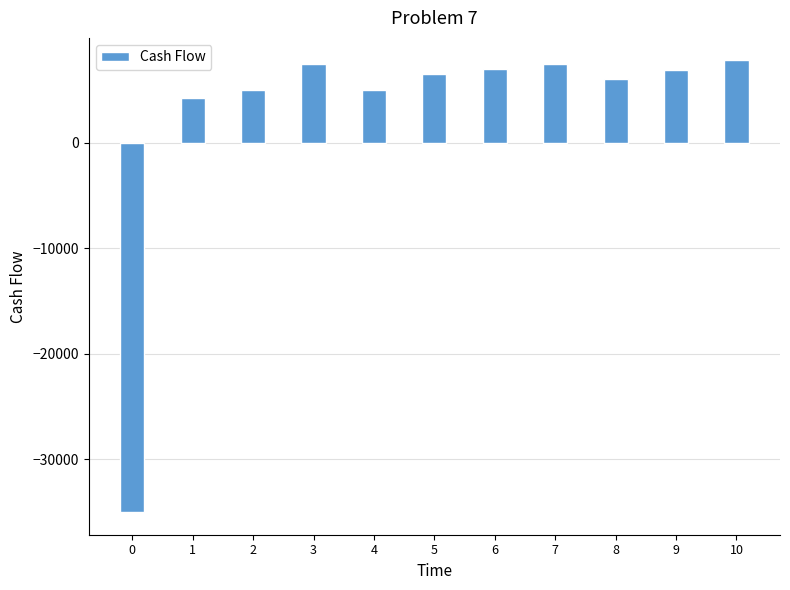

What is the value of the 8th bar from the left?

7500